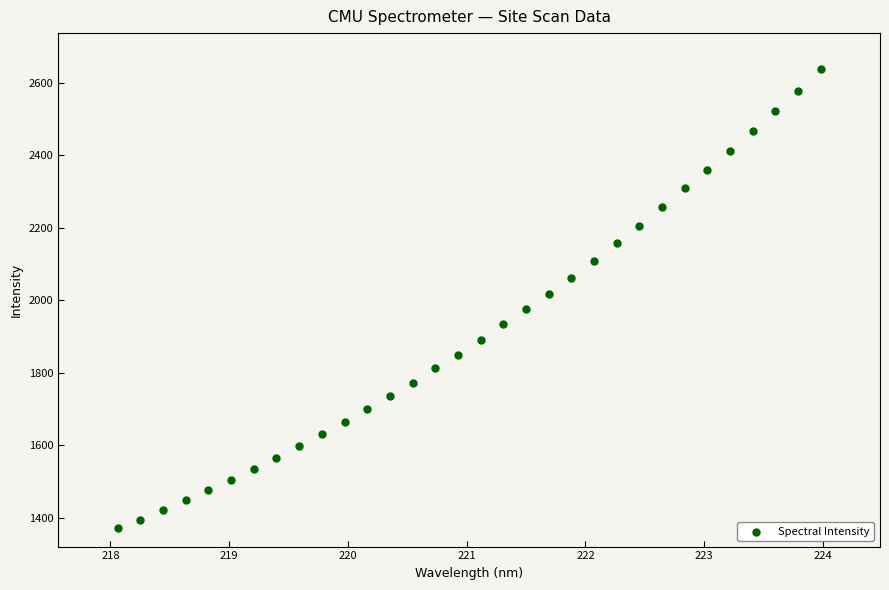

What is the range of X values (max minus min)?

5.9